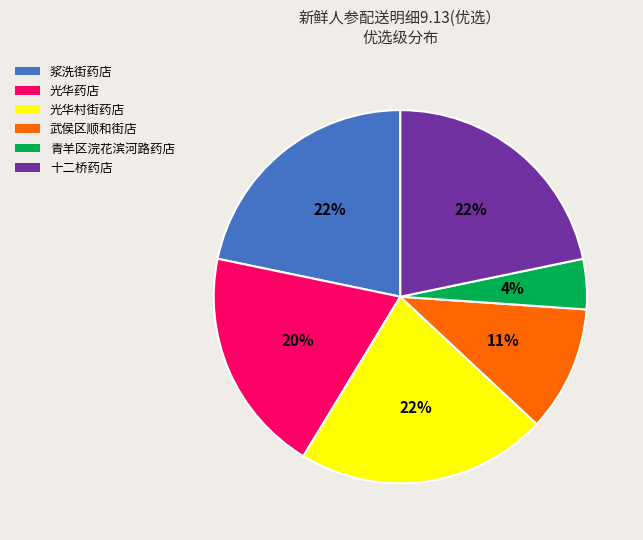

Is the sum of 光华药店 and 青羊区浣花滨河路药店 greater than half?

No